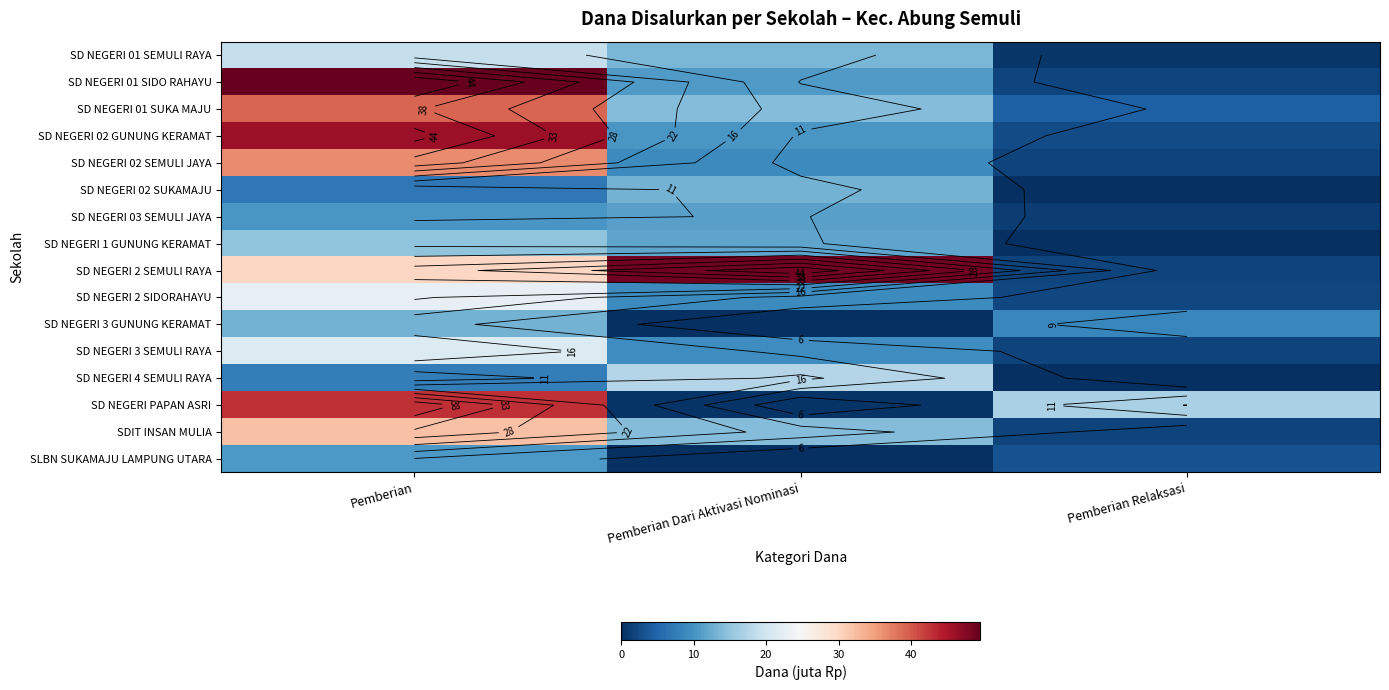

Count the number of data series in this chart.

16